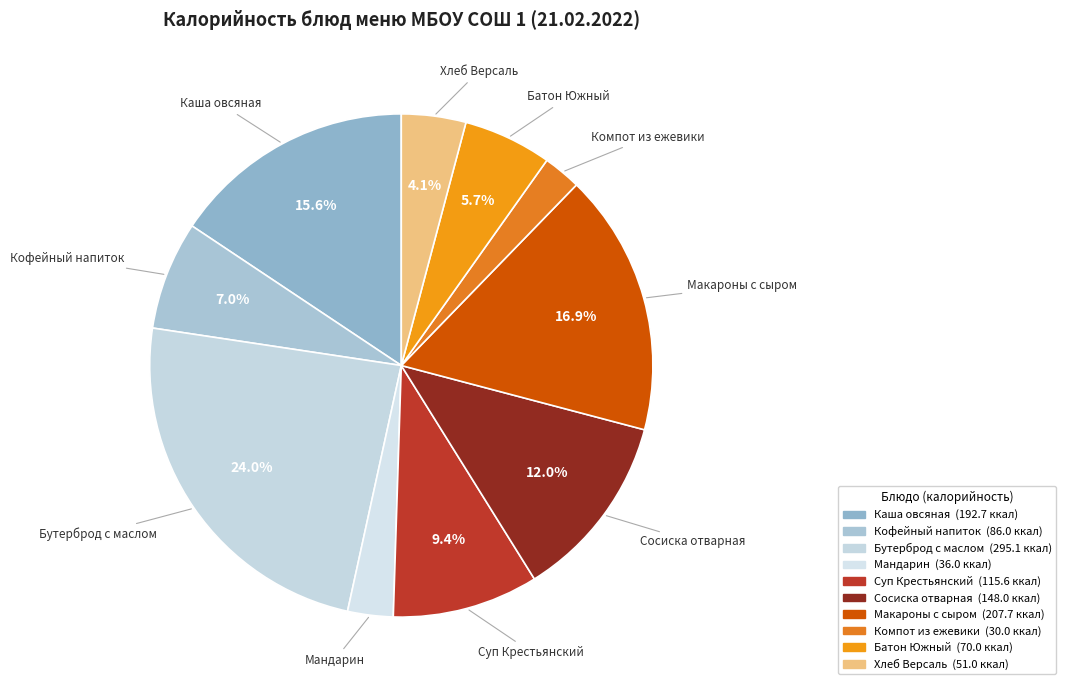

Between Кофейный напиток and Каша овсяная, which is larger?

Каша овсяная